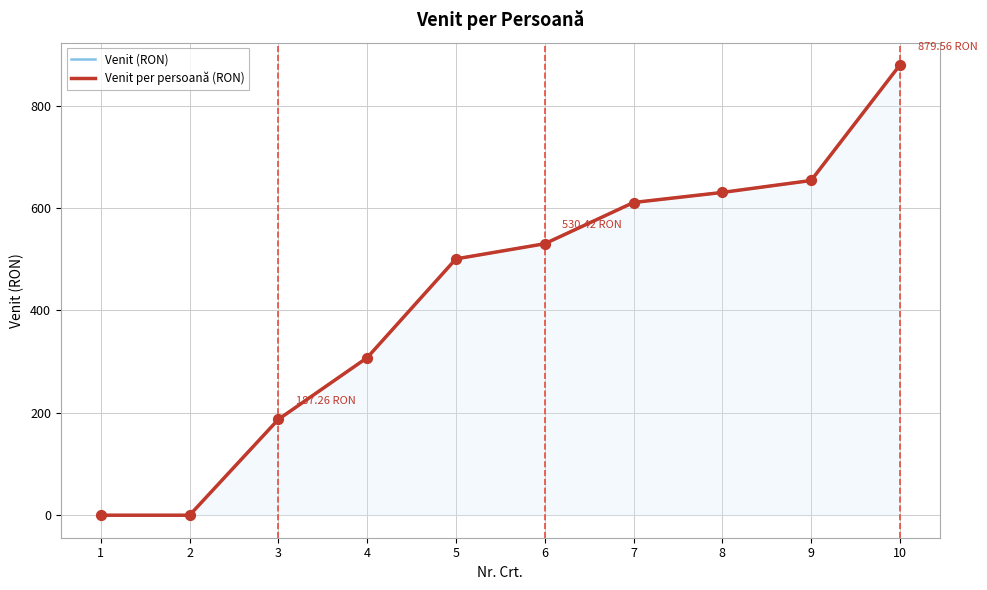

At how many categories does at least one series exceed 322?

6